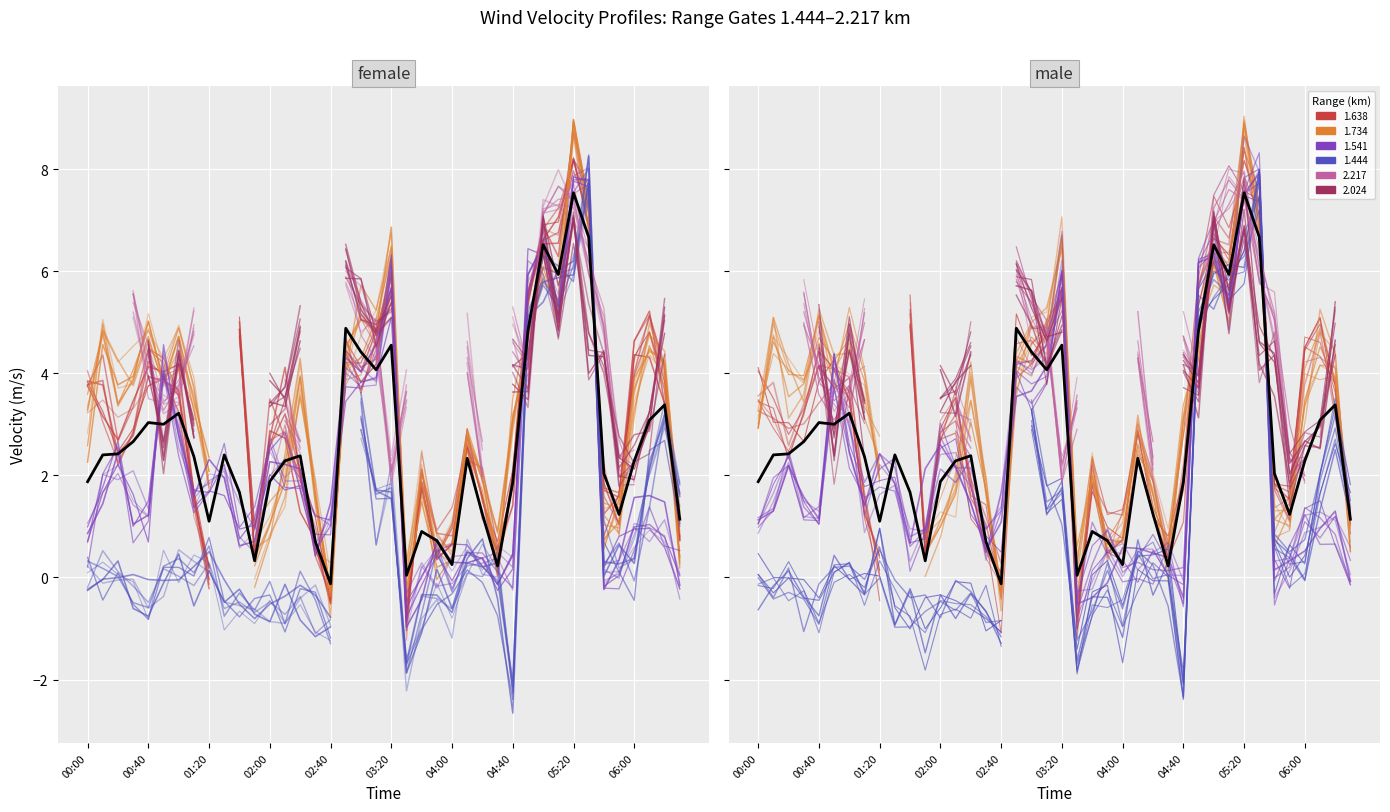

What is the value of the 30th point from the left?

4.8